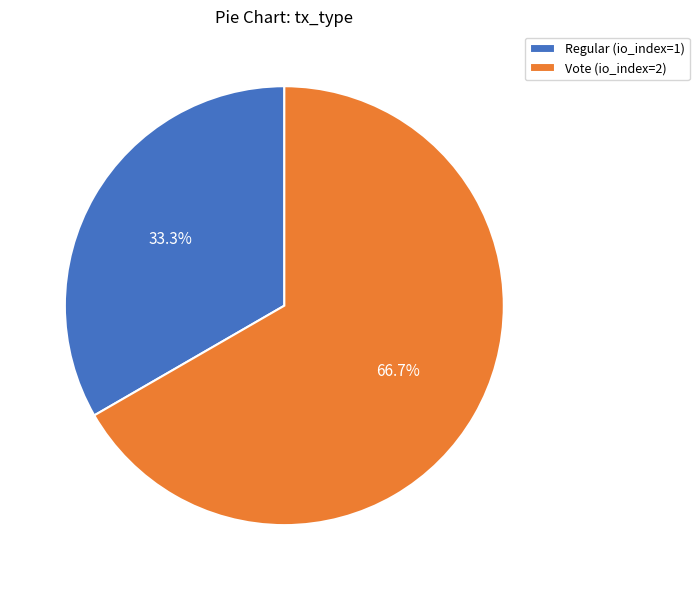

Rank the categories by value from highest to lowest.

Vote, Regular